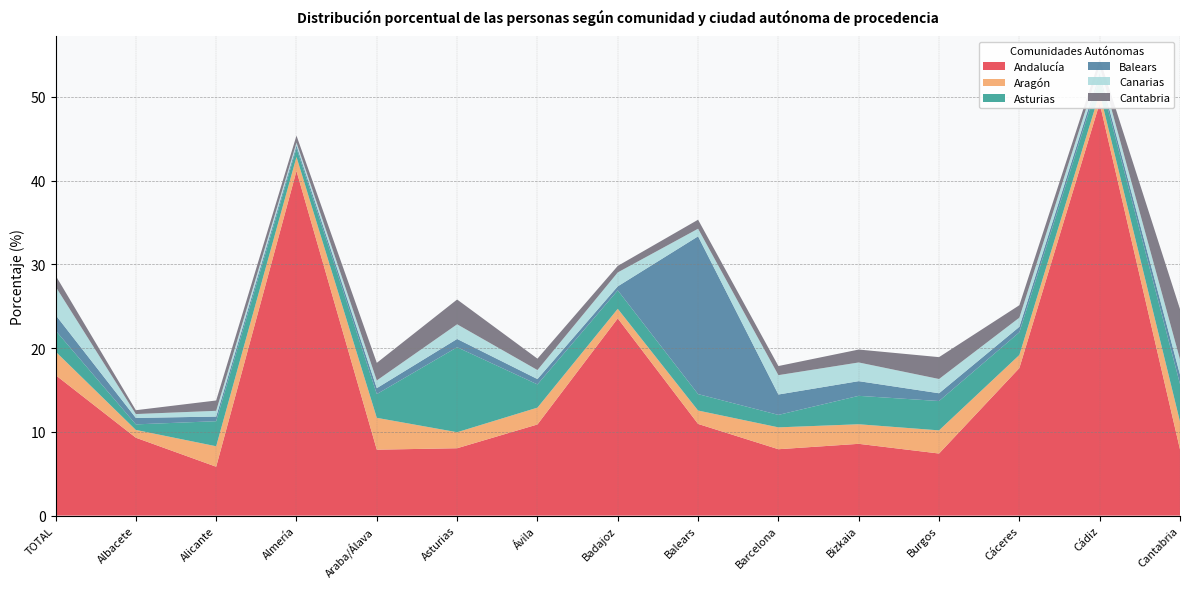

Reading left to right, extract all data points from this chart.

Andalucía: 16.8	9.3	5.8	41.1	7.9	8.0	10.9	23.5	10.9	7.9	8.6	7.4	17.6	49.2	7.9
Aragón: 2.8	0.9	2.4	1.7	3.8	1.9	2.0	1.1	1.6	2.6	2.3	2.8	1.6	1.2	3.3
Asturias: 2.5	0.7	3.0	1.0	2.8	10.1	2.8	2.2	2.0	1.5	3.4	3.5	2.7	1.8	4.5
Balears: 1.9	0.8	0.6	0.3	0.7	1.0	0.6	0.5	18.8	2.4	1.8	0.9	0.7	0.6	1.1
Canarias: 3.4	0.5	0.7	0.3	0.9	1.7	1.1	1.7	0.9	2.3	2.2	1.7	1.1	0.8	1.8
Cantabria: 1.3	0.5	1.2	0.8	2.1	3.0	1.4	0.8	1.1	1.1	1.5	2.6	1.5	0.9	6.0